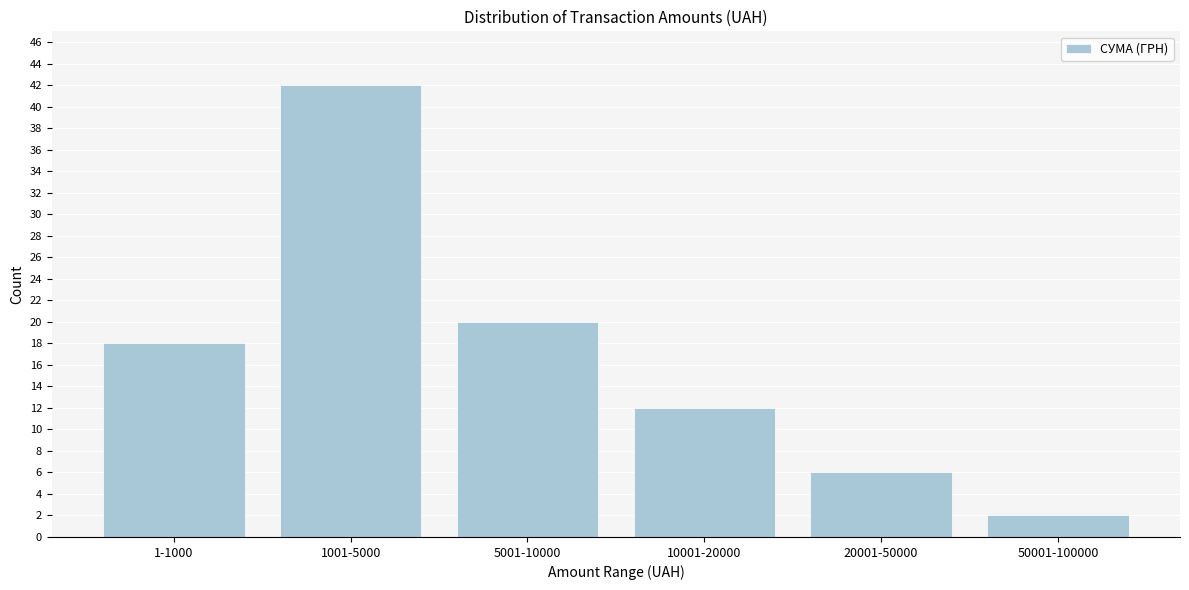

Reading right to left, what are all the values shown in this chart?

50001-100000=2	20001-50000=6	10001-20000=12	5001-10000=20	1001-5000=42	1-1000=18